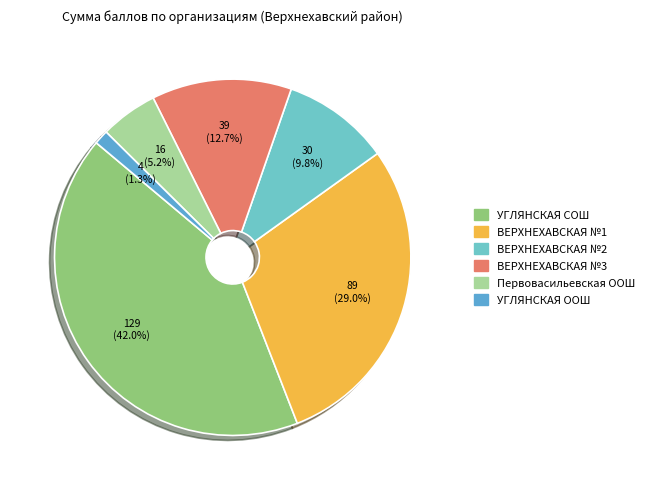

Does any single category account for the majority?

No